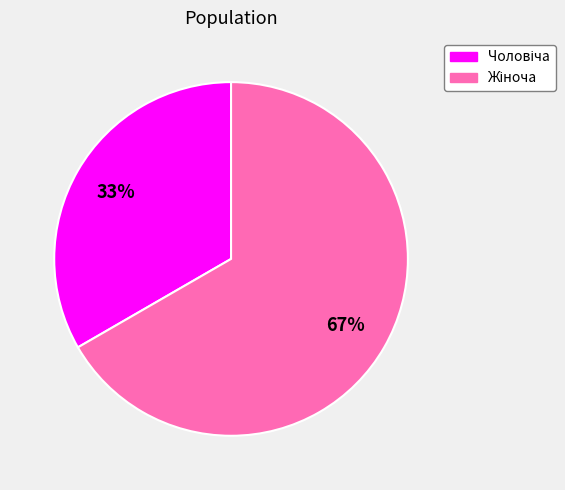

Does any single category account for the majority?

Yes